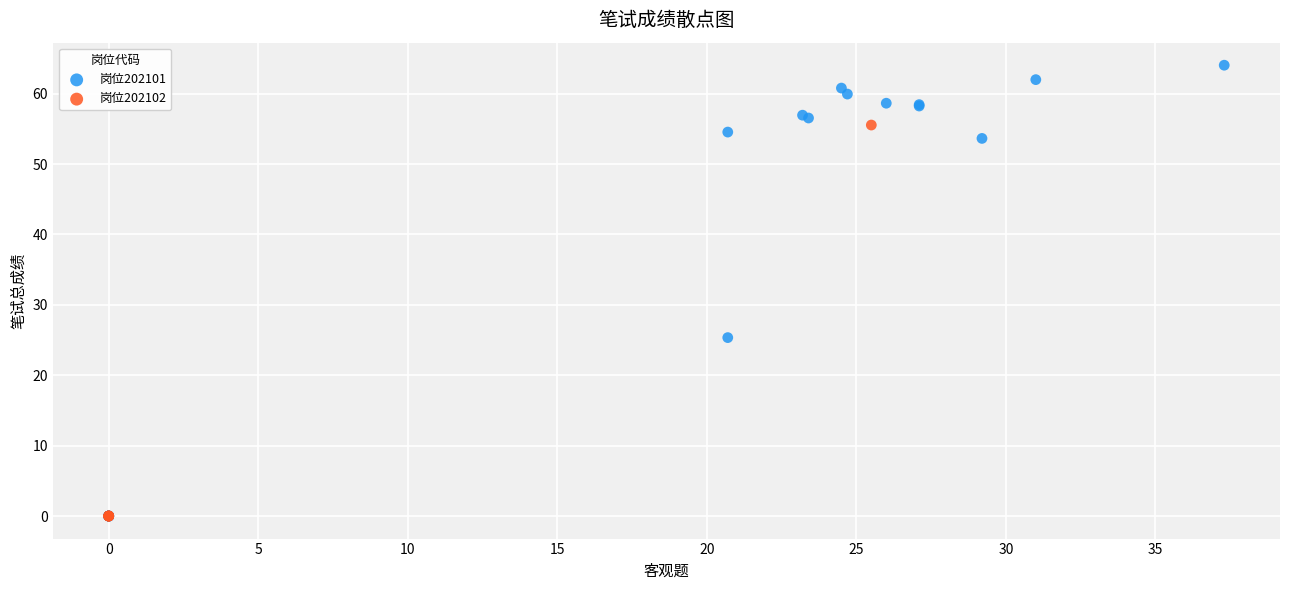

Which series contains the highest Y value?

岗位202101